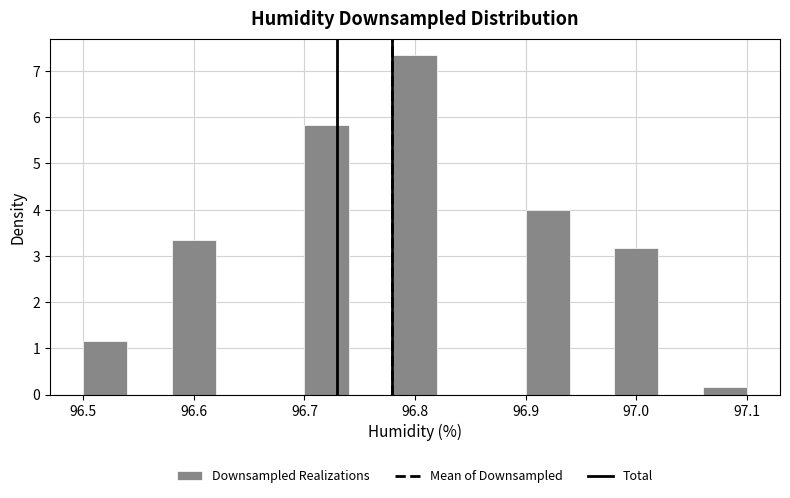

Over which range of the x-axis is the bar tallest?

96.78 to 96.82